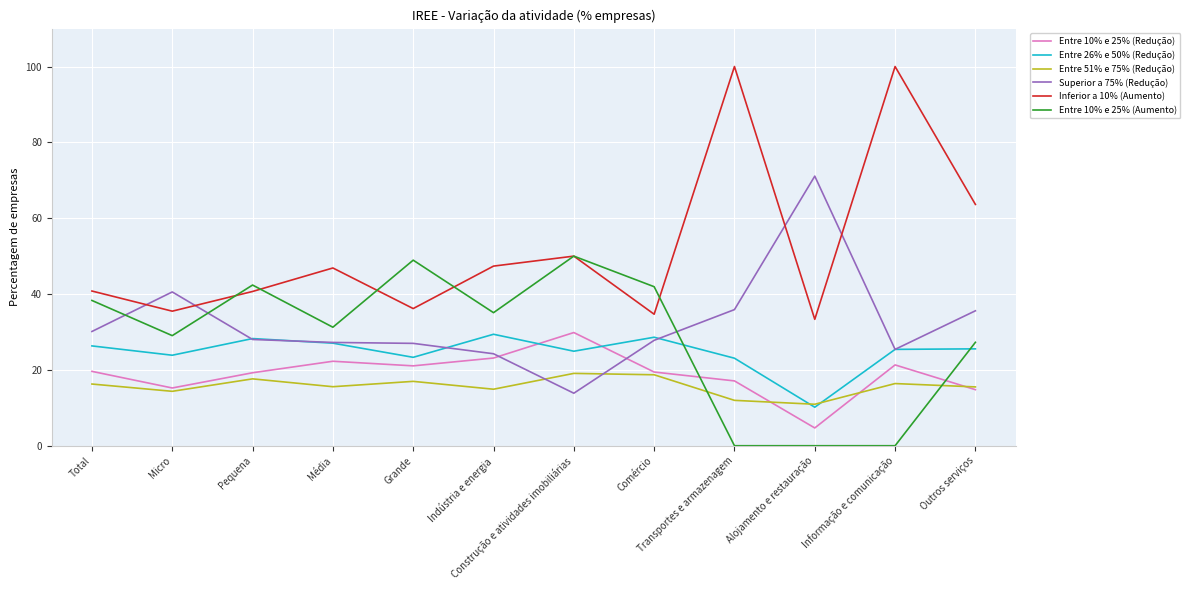

What is the total value across all series at Construção e atividades imobiliárias?

187.7